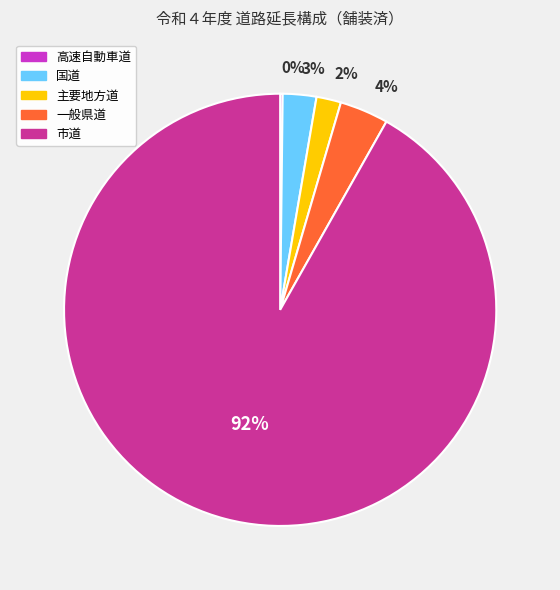

Which slice is the largest?

市道